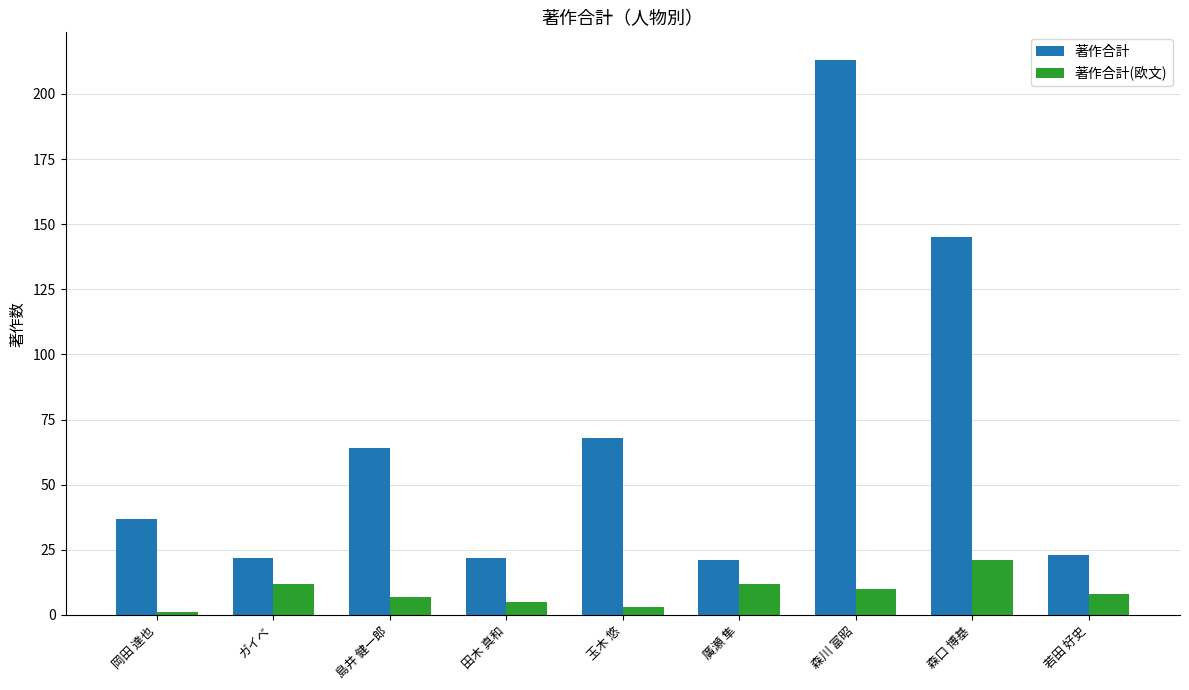

What is the minimum value for 著作合計?

21